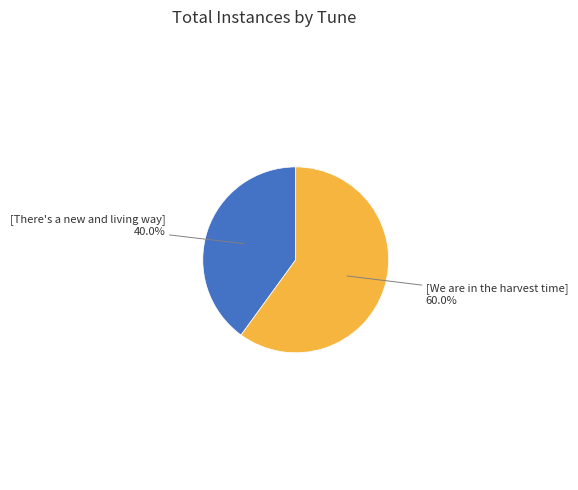

To the nearest percent, what is the average slice percentage?

50%